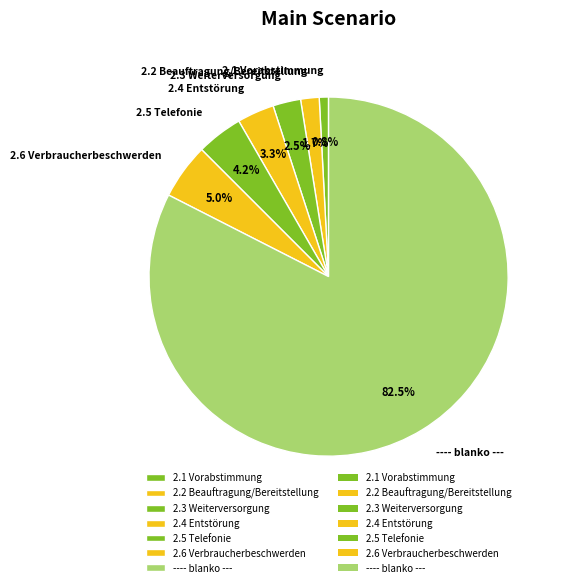

Between 2.2 Beauftragung/Bereitstellung and 2.4 Entstörung, which is larger?

2.4 Entstörung